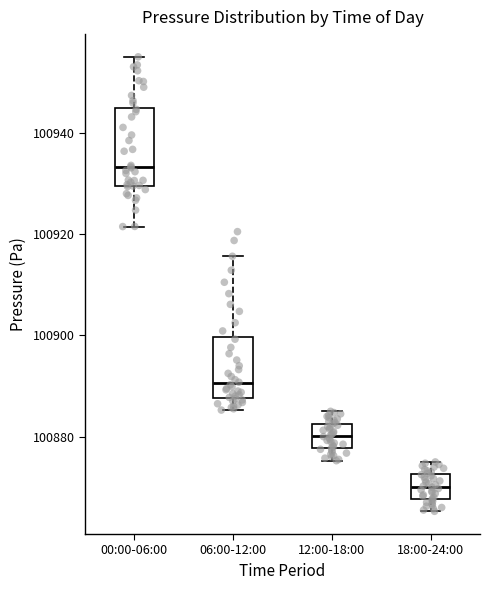

Where is the upper edge of the box for 00:00-06:00 on the y-axis? The values are not printed on the chart, so give them approximately, as read against the axis.

100944